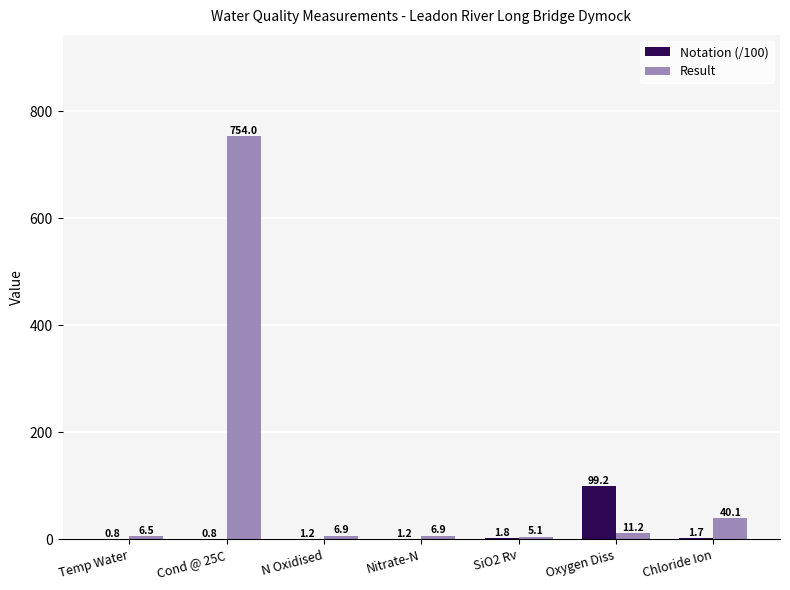

Which series has the largest total across all categories?

Result